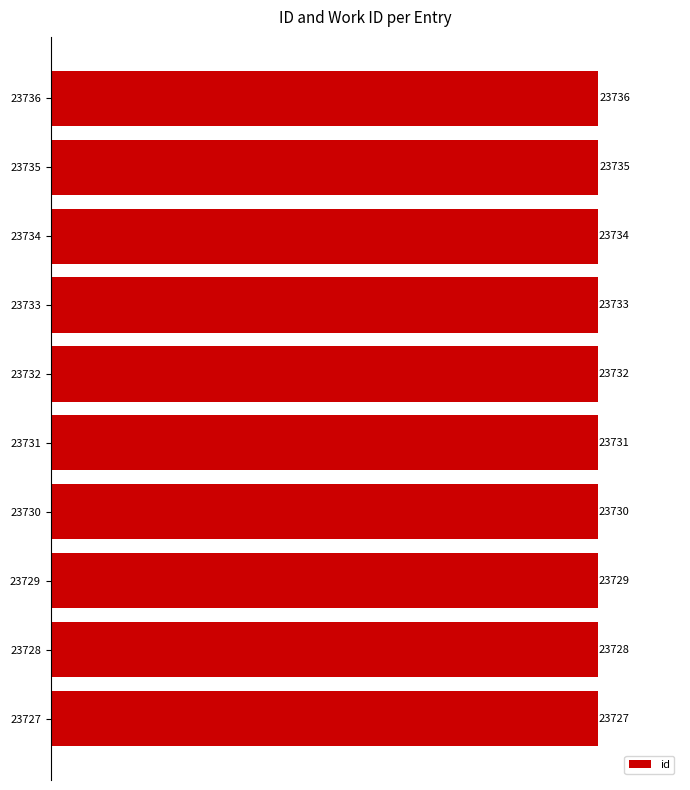

Count the number of data series in this chart.

1